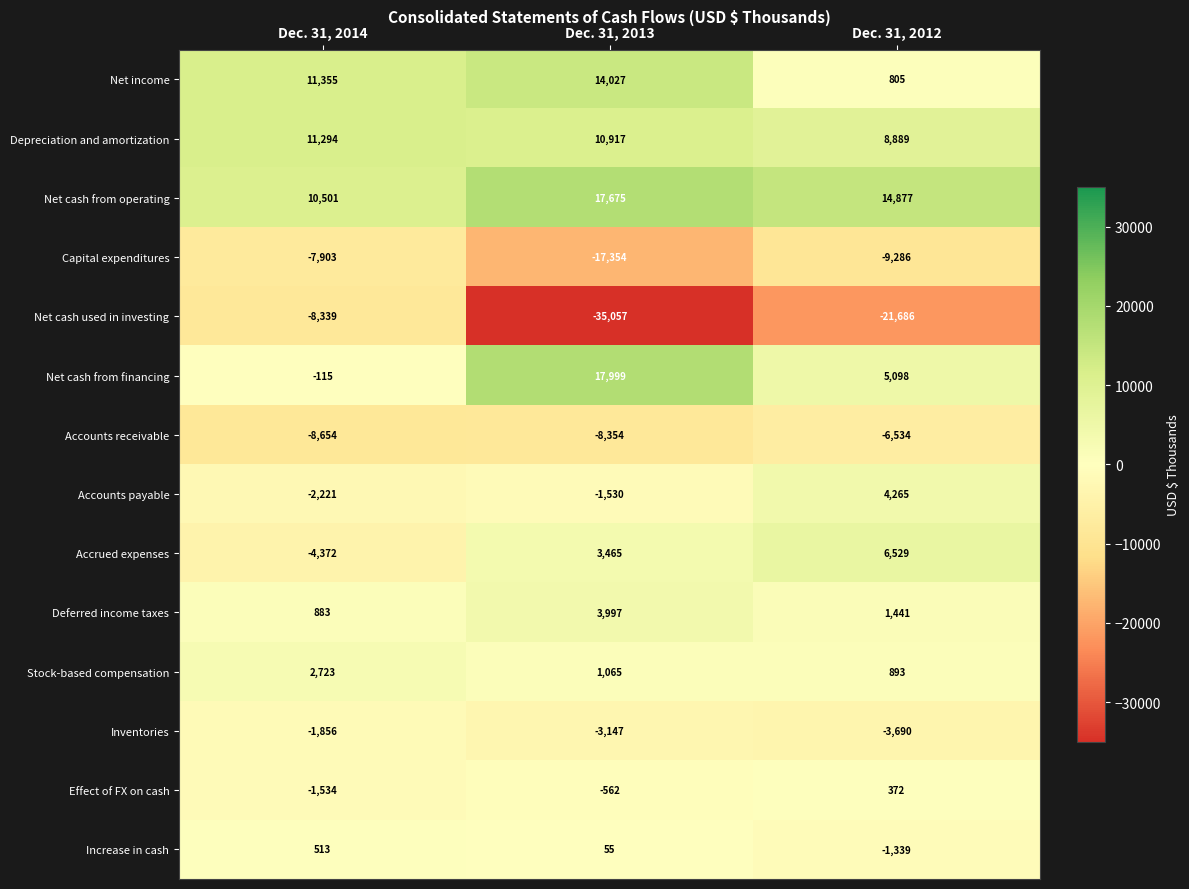

Is it true that Stock-based compensation equals 1640 at Dec. 31, 2013?

False